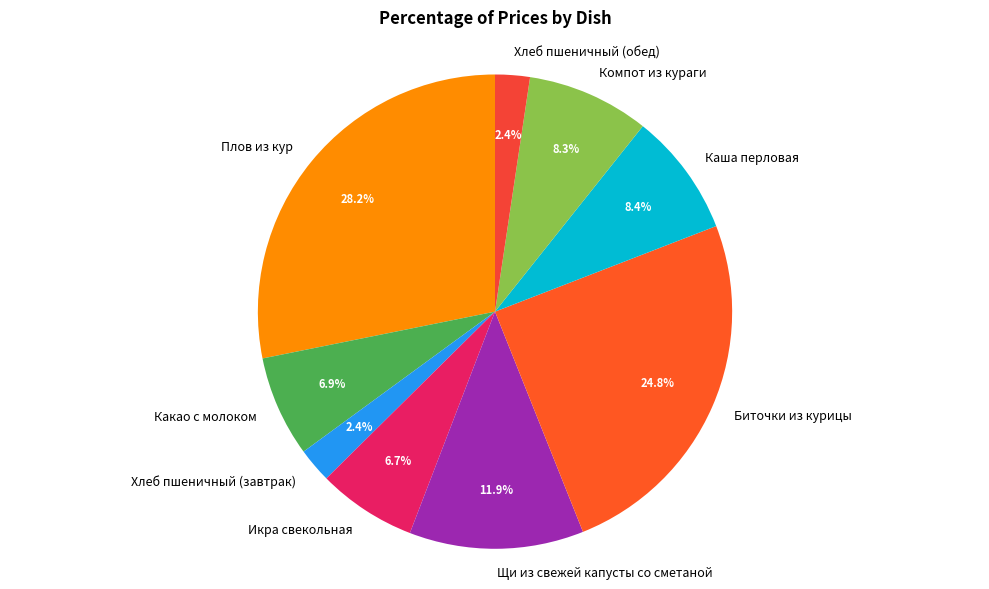

How many segments does this pie chart have?

9